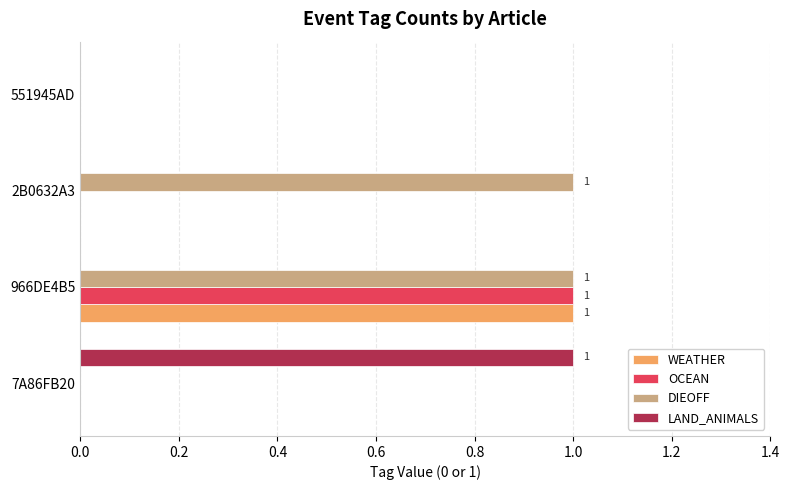

Count the WEATHER values in the range 0 to 1.

4